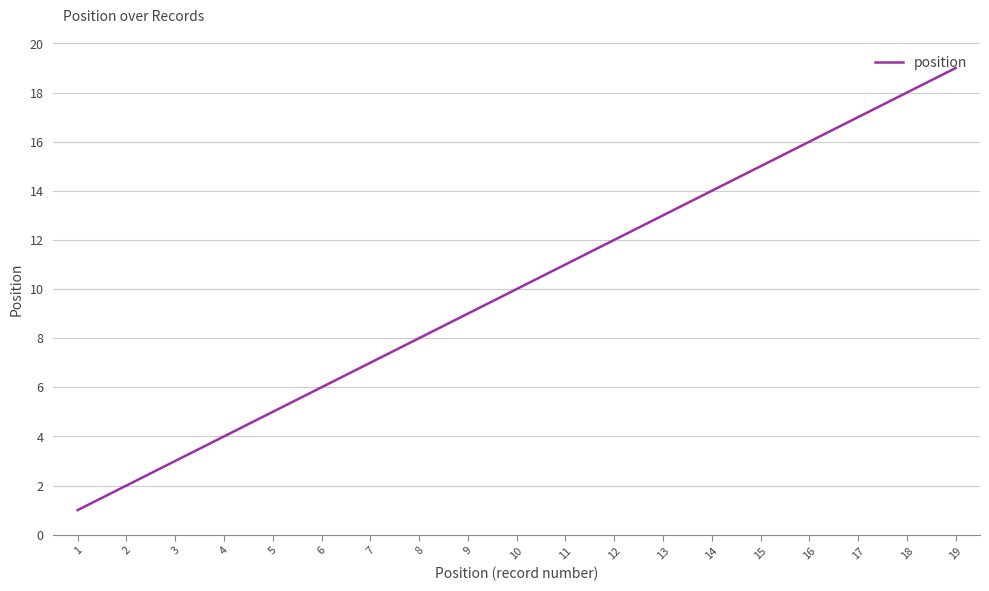

What is the change in value from 7 to 15?

+8